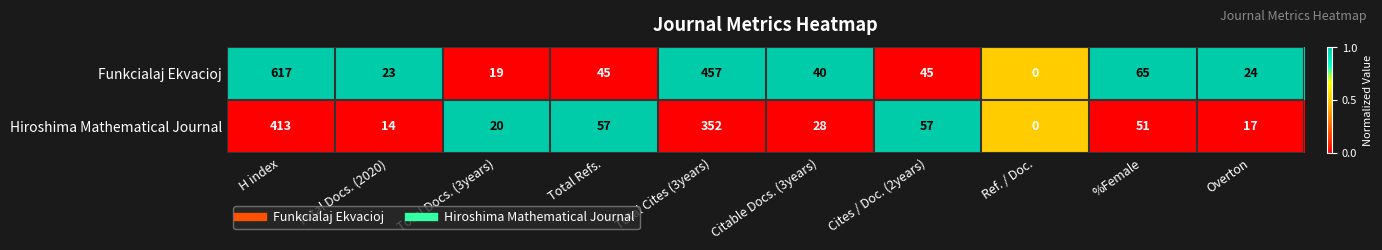

Where does the Hiroshima Mathematical Journal series first go above 51?

H index